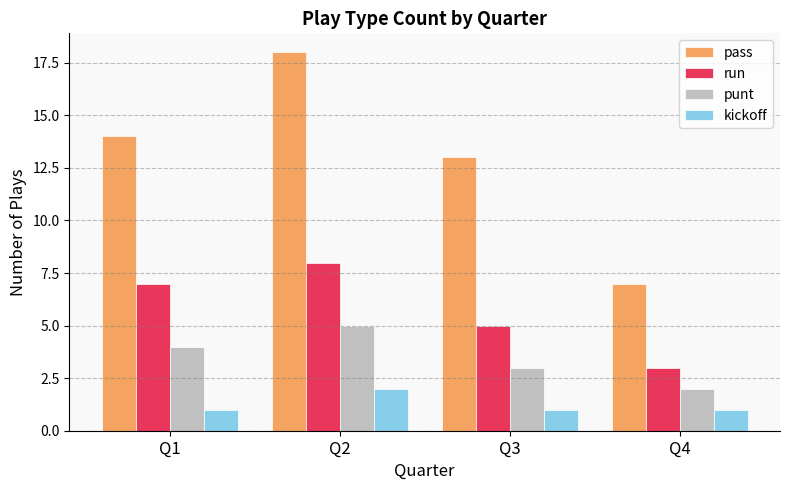

Reading left to right, extract all data points from this chart.

pass: 14	18	13	7
run: 7	8	5	3
punt: 4	5	3	2
kickoff: 1	2	1	1